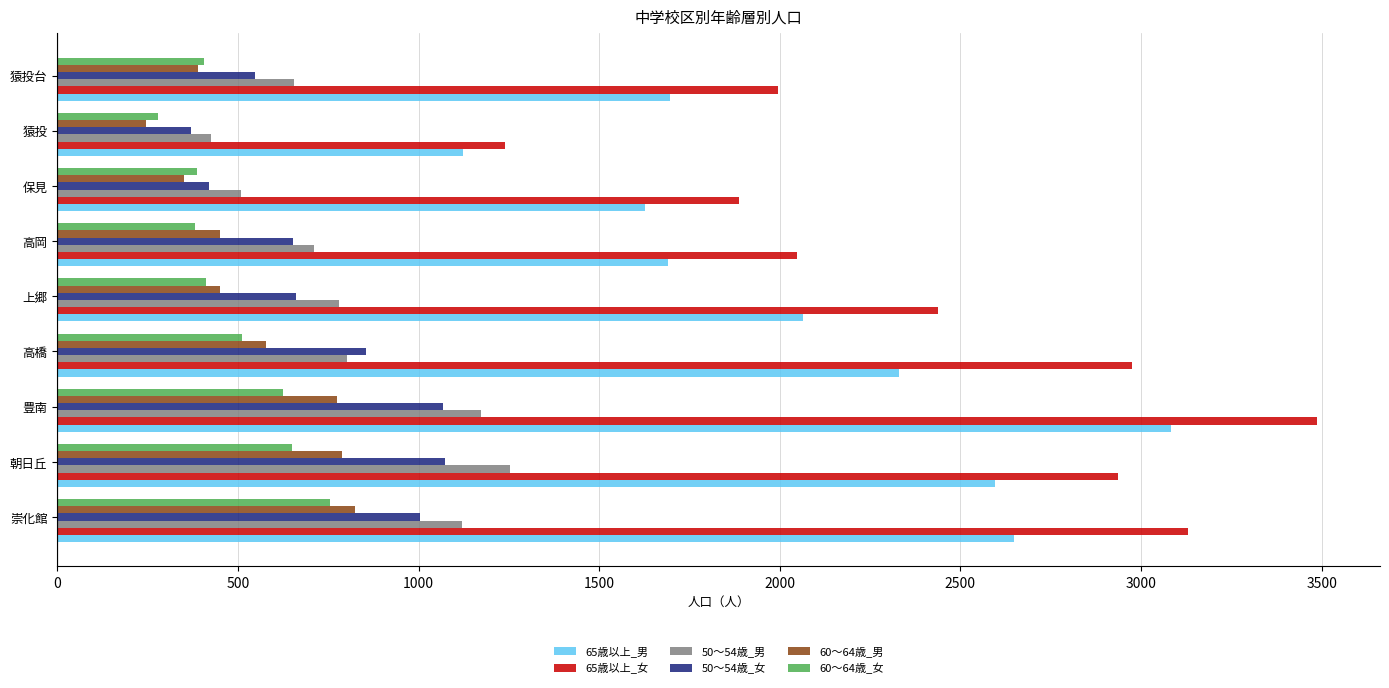

At which category is the sum across all series the highest?

豊南